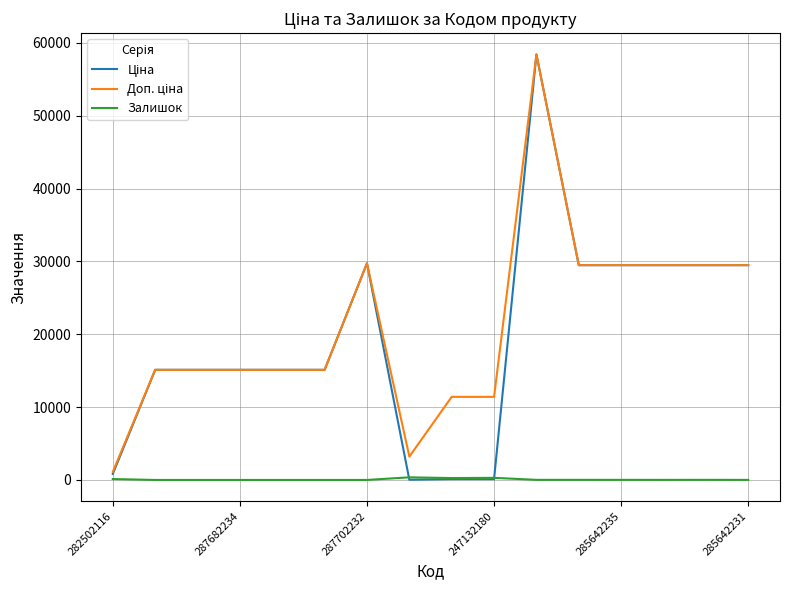

What is the difference between the maximum and second lowest values in the Ціна series?

58312.4